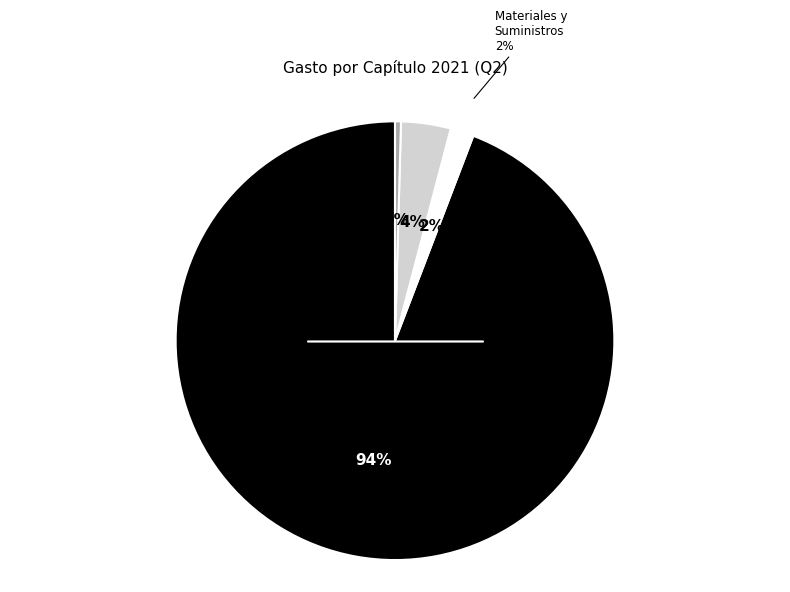

To the nearest percent, what is the average slice percentage?

25%